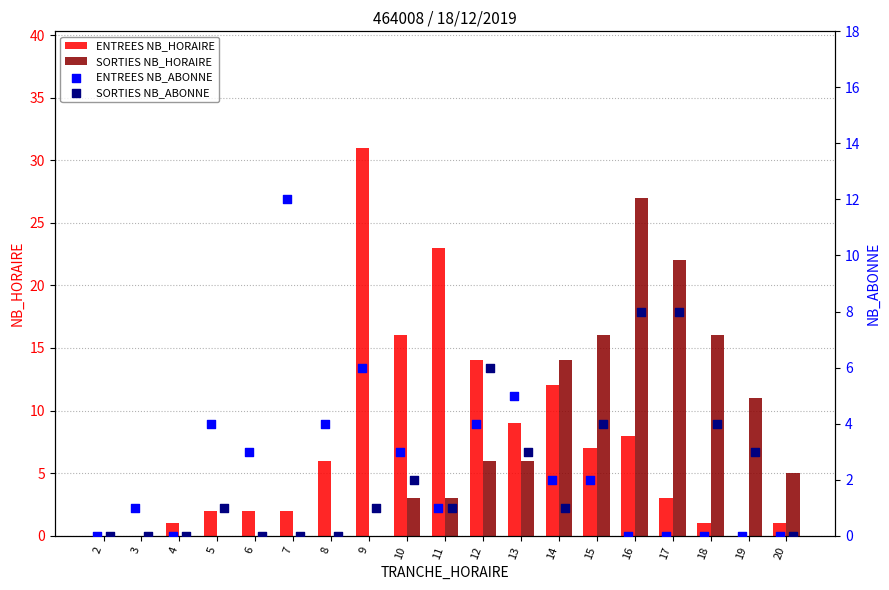

Is it true that ENTREES NB_HORAIRE equals 0 at 6?

False